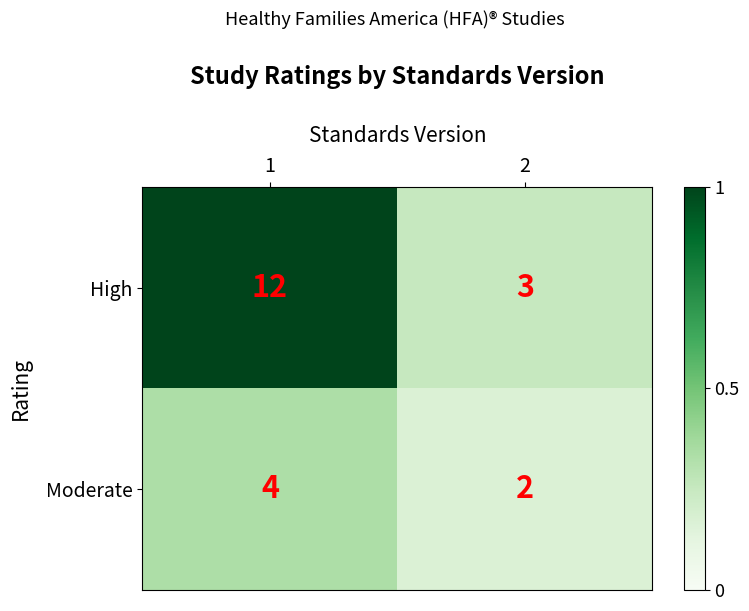

What is the sum of all Moderate values?

6